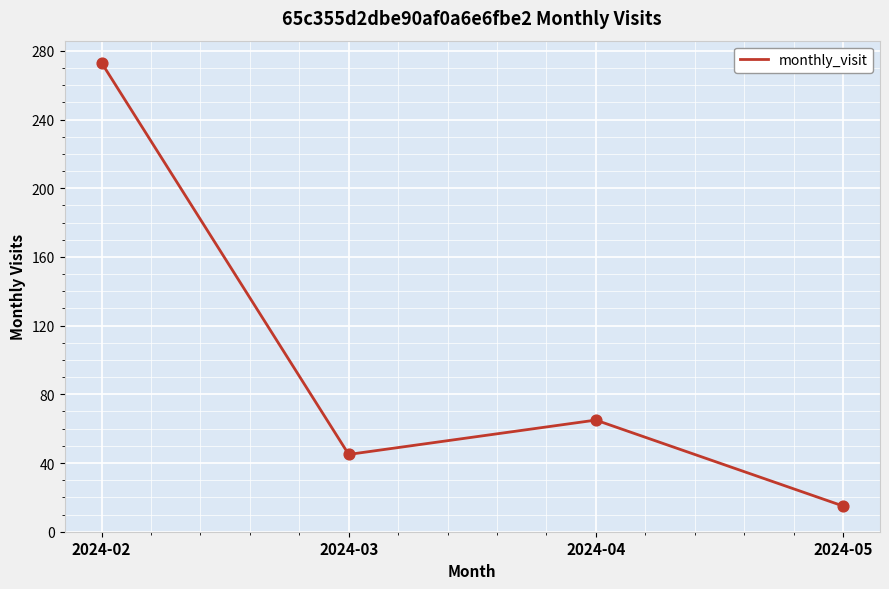

Which has a higher value, 2024-03 or 2024-05?

2024-03